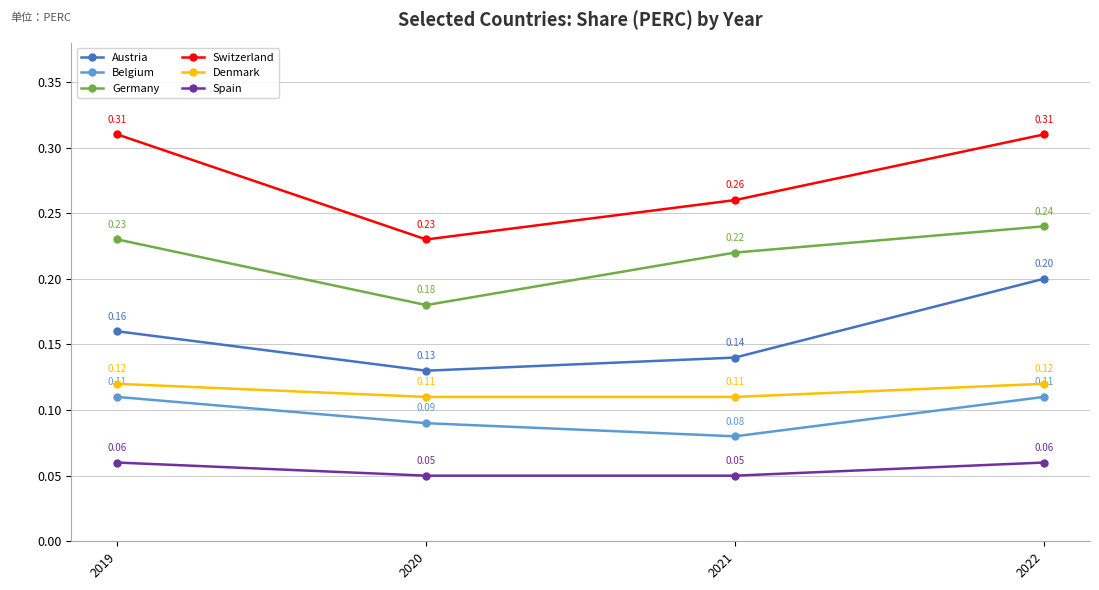

True or false: Germany and Switzerland cross at least once.

False